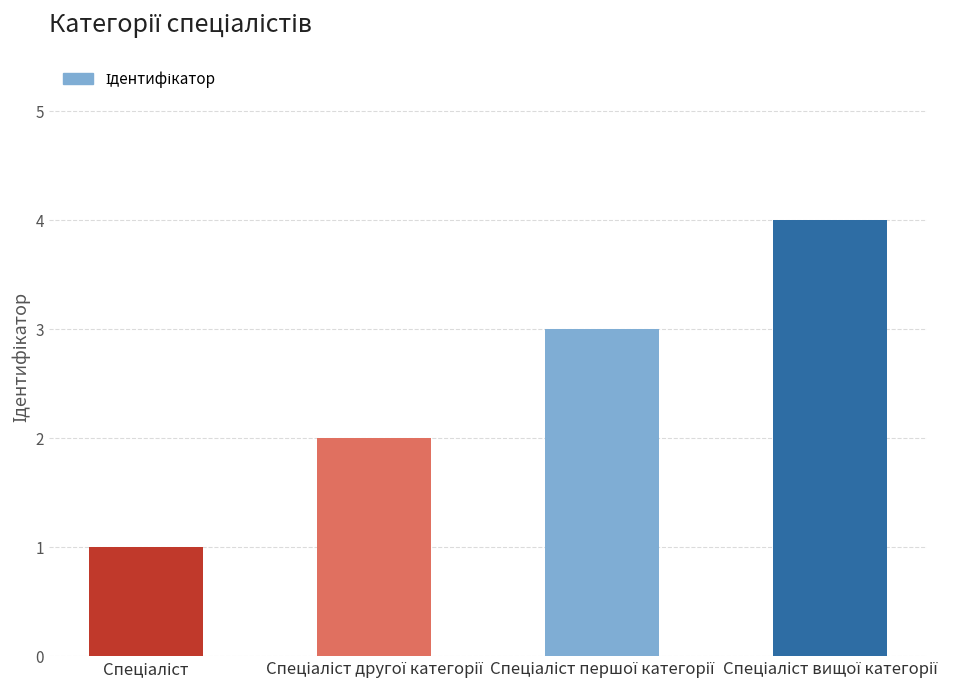

What is the sum of all values?

10